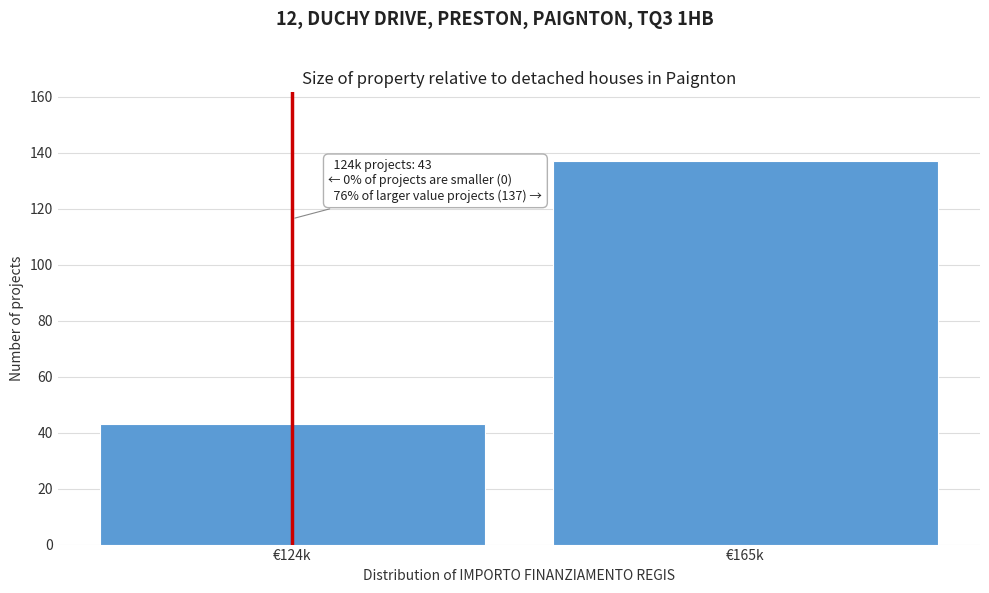

Reading left to right, list all the values displayed in this chart.

€124k=43	€165k=137